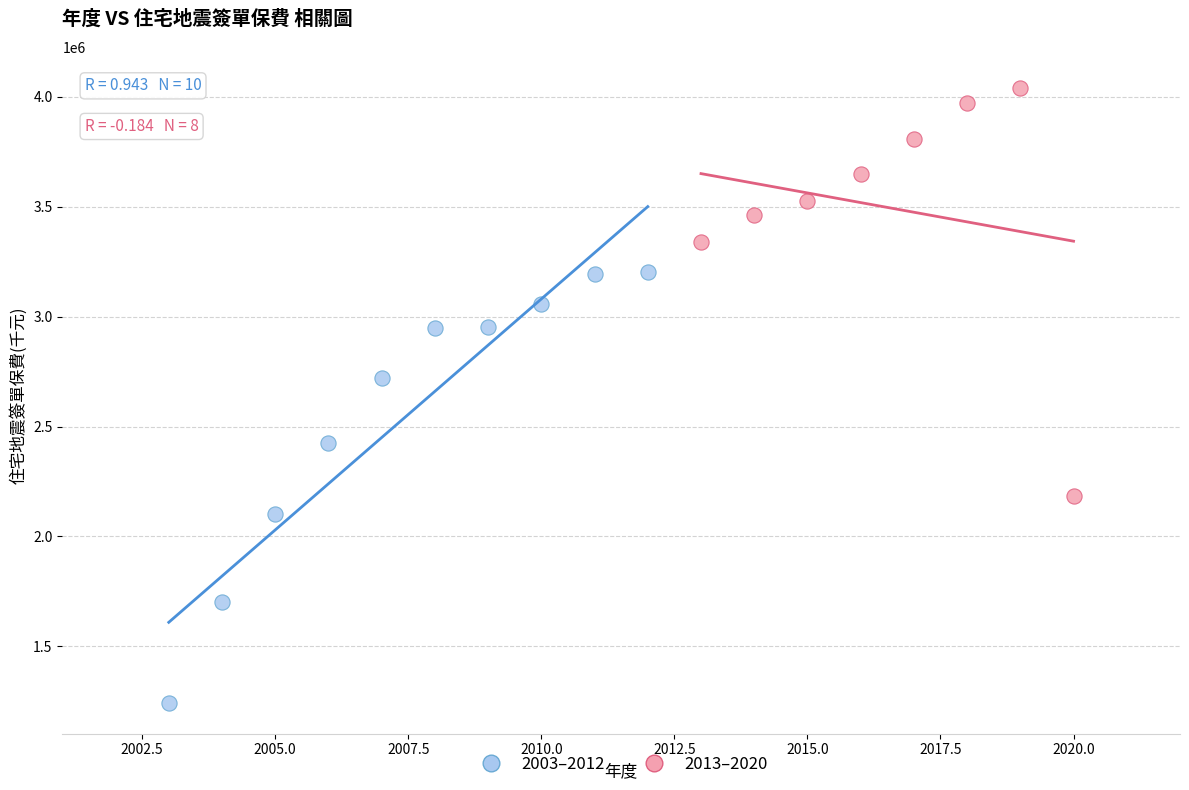

Which series contains the lowest Y value?

2003–2012